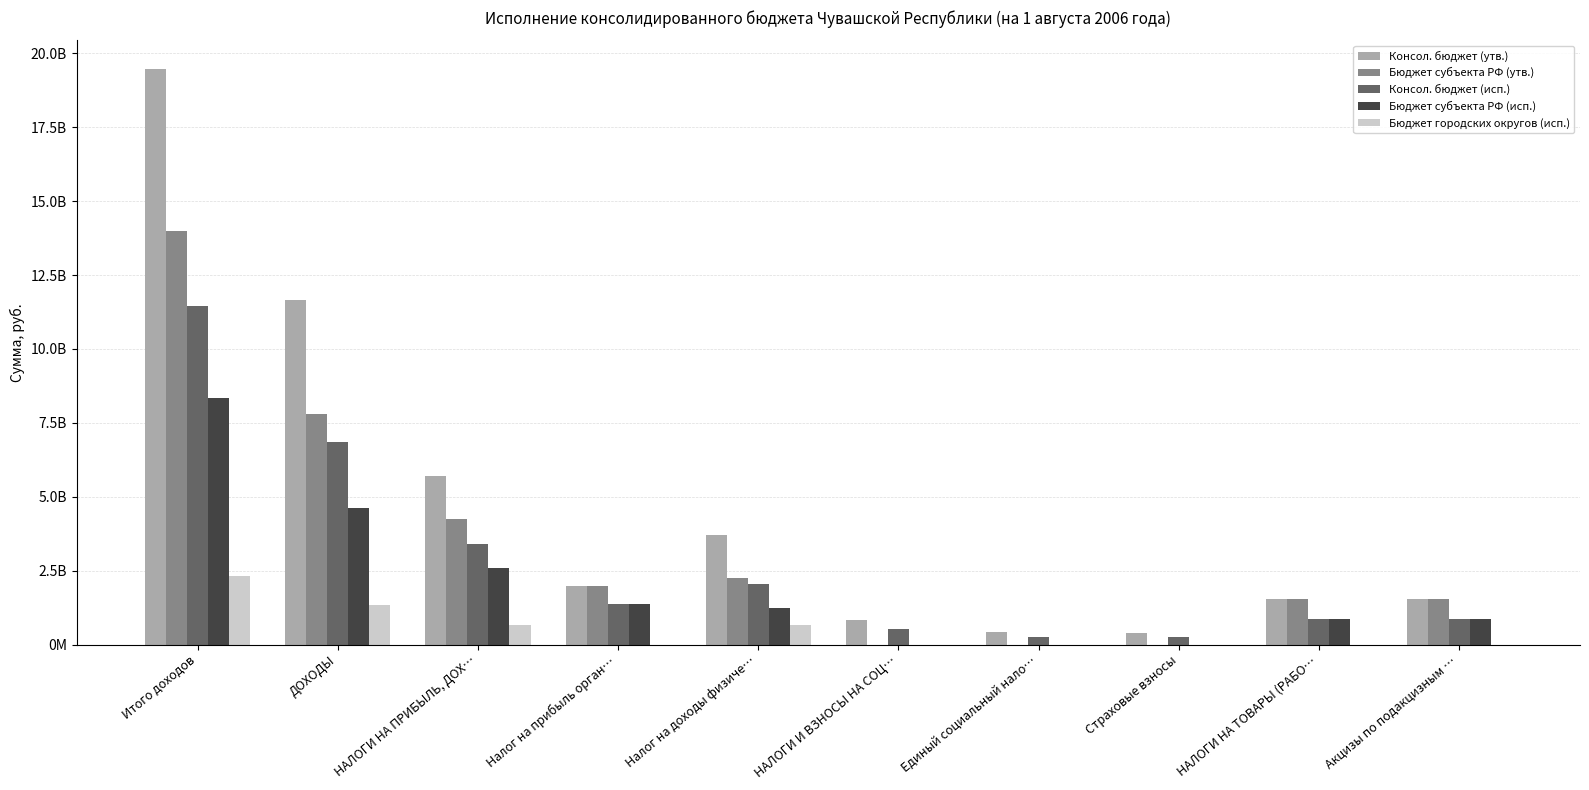

Reading right to left, extract all data points from this chart.

Консол. бюджет (утв.): 1545326900.0	1545326900.0	409112600.0	410930000.0	820042600.0	3707887873.3	1993164400.0	5701052273.3	11668465980.0	19464431968.3
Бюджет субъекта РФ (утв.): 1545300900.0	1545300900.0	0.0	0.0	0.0	2258161300.0	1993164400.0	4251325700.0	7805955400.0	13987450865.6
Консол. бюджет (исп.): 852973753.9	852973753.9	246409407.0	266612849.0	513022256.0	2051858914.4	1358358675.2	3410217589.6	6846690828.0	11468386661.7
Бюджет субъекта РФ (исп.): 852469636.8	852469636.8	0.0	0.0	0.0	1231121500.7	1358358675.2	2589480175.9	4631586117.3	8348629650.0
Бюджет городских округов (исп.): 19.3	19.3	0.0	0.0	0.0	673384301.2	0.0	673384301.2	1328404456.9	2312434306.9